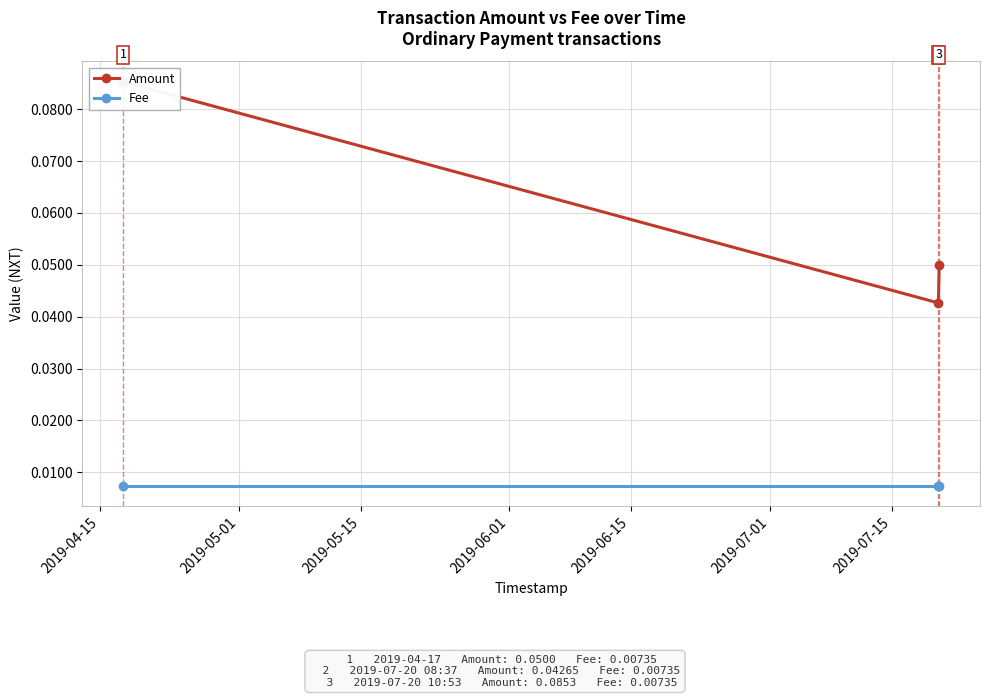

How many data points does each series have?

3